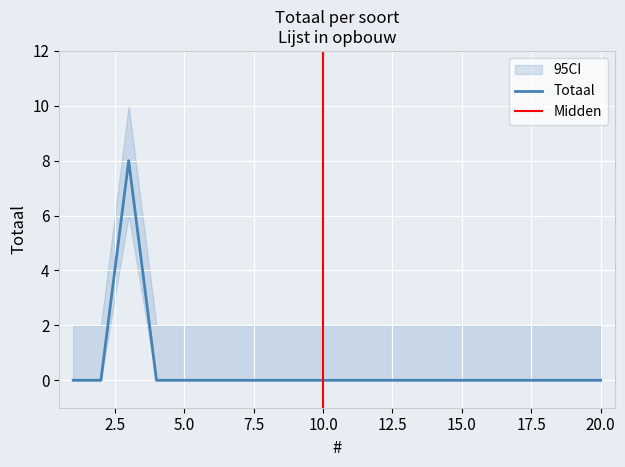

What is the difference between the maximum and minimum values?

8